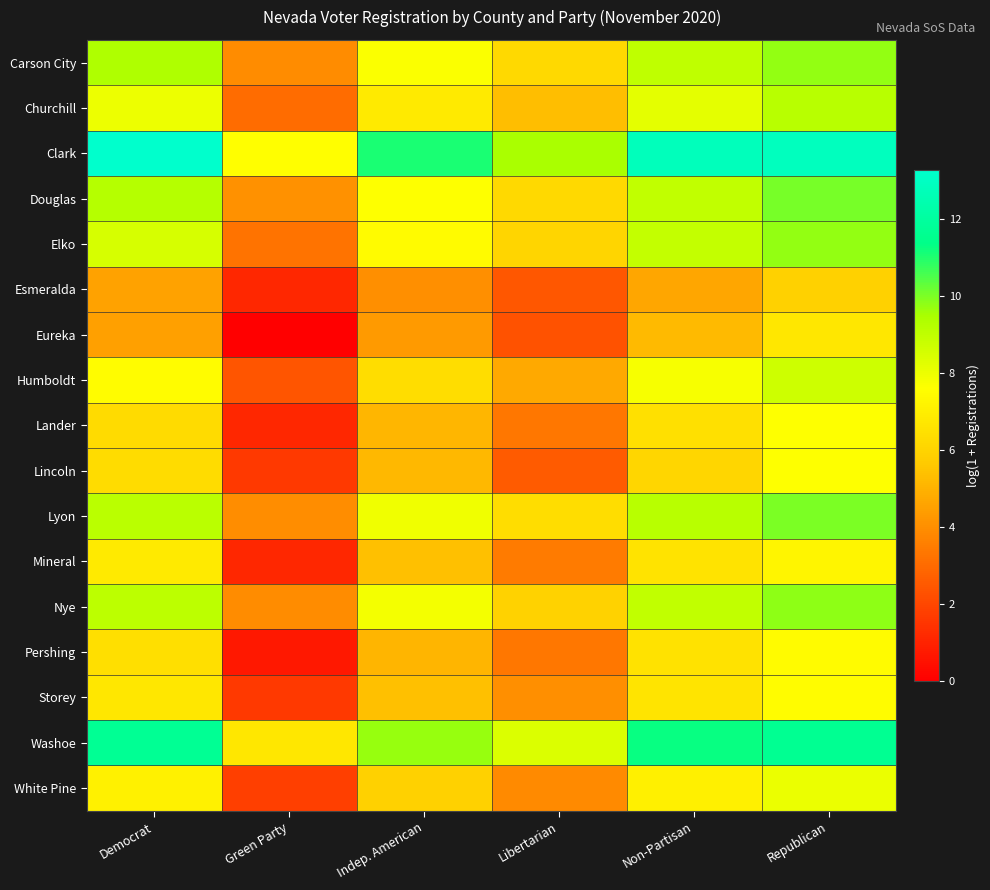

What is the difference between the highest and lowest values at Green Party?

7.6